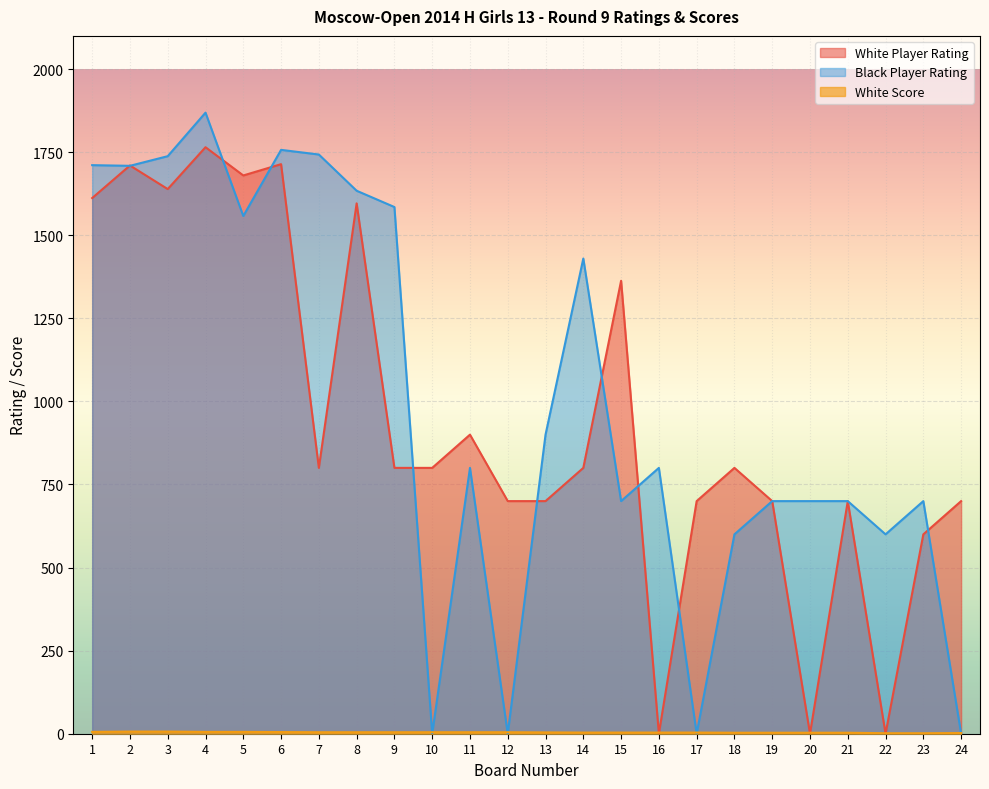

At which category is the sum across all series the highest?

4